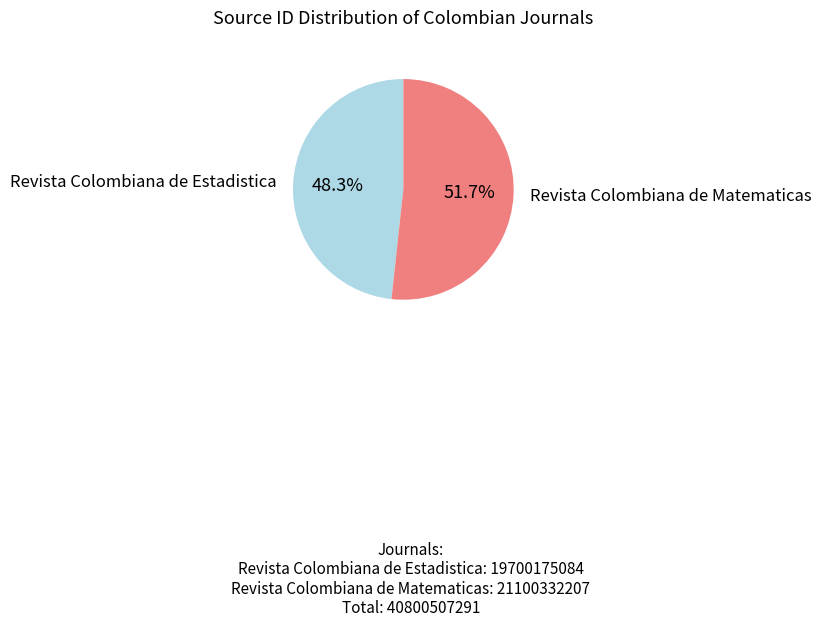

Does any single category account for the majority?

Yes